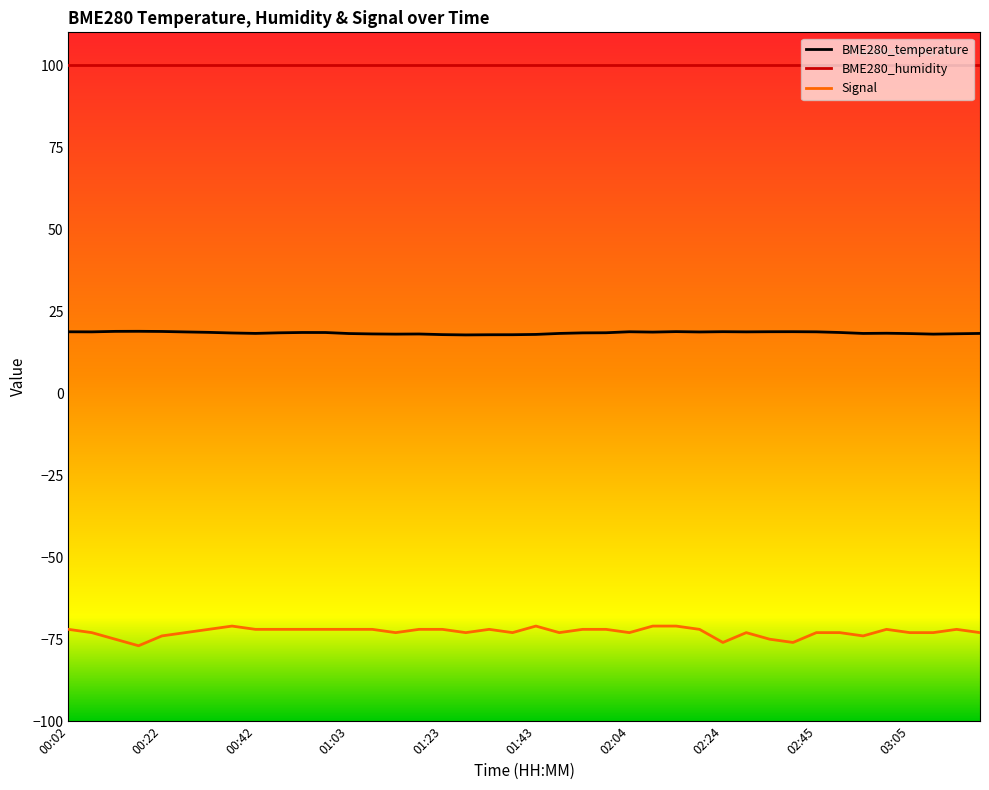

What is the maximum value shown in the chart?

100.0